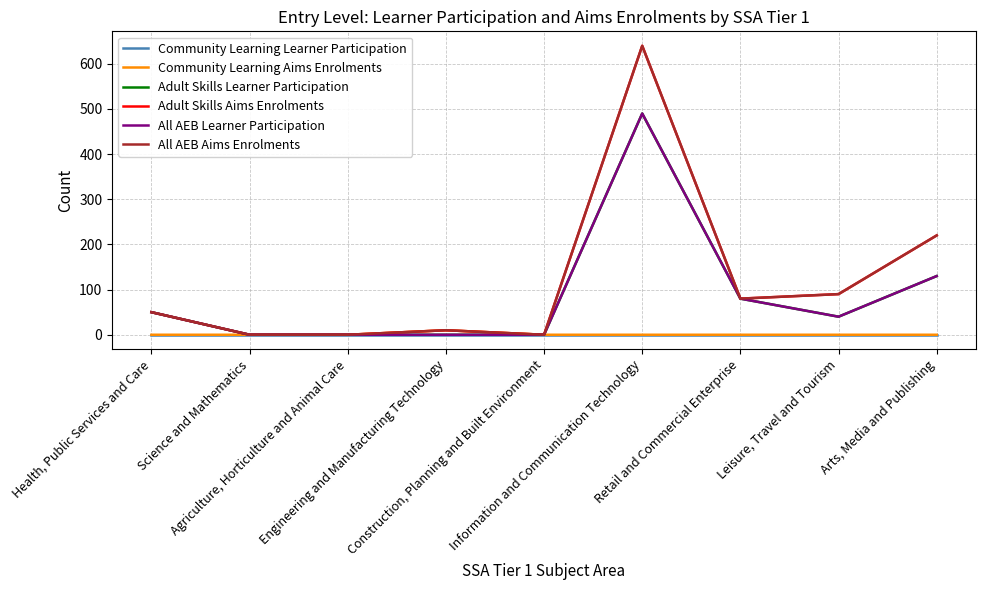

Does the chart have visible grid lines?

Yes